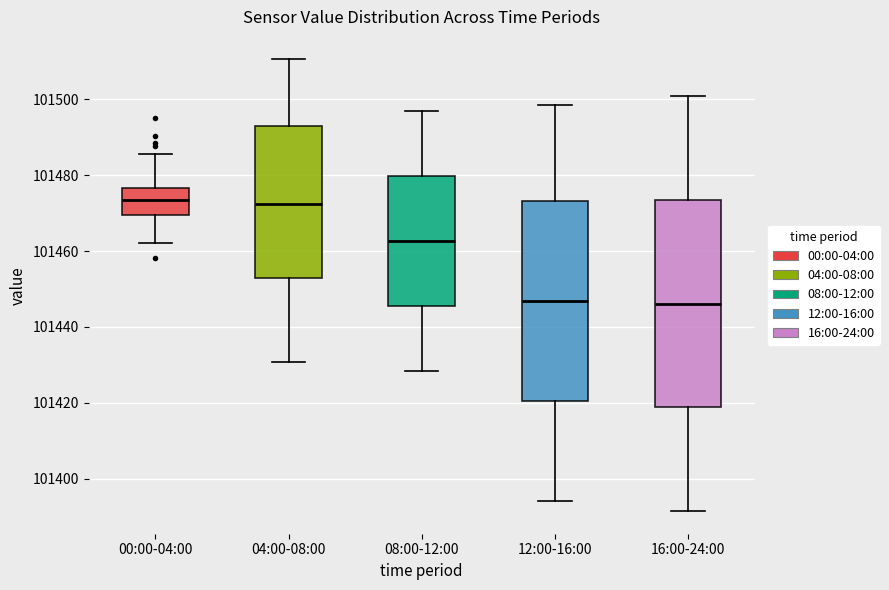

Where does the lower whisker of the box for 08:00-12:00 end on the y-axis? The values are not printed on the chart, so give them approximately, as read against the axis.

101428